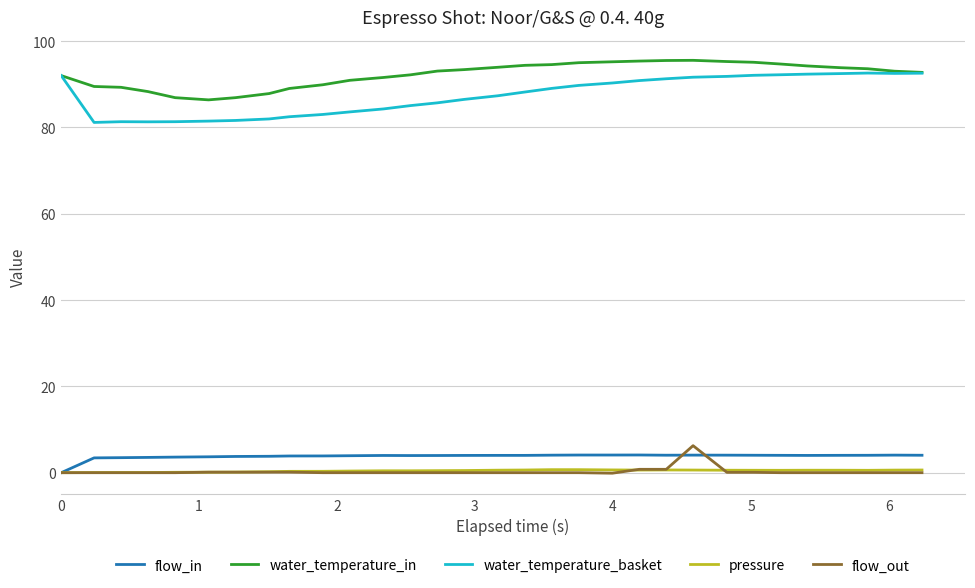

Which series has the largest range (max minus min)?

water_temperature_basket